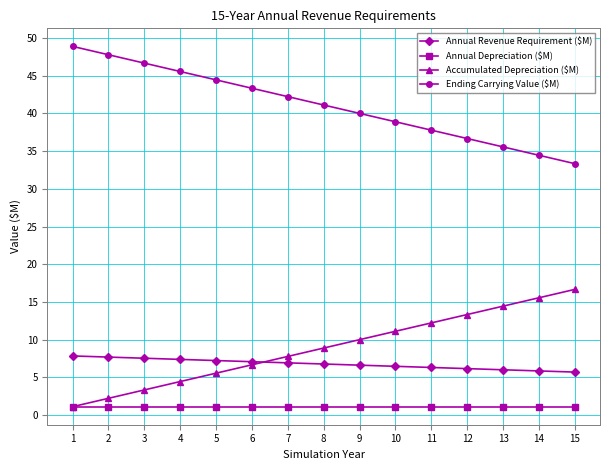

Which category has the lowest value in the Ending Carrying Value ($M) series?

15